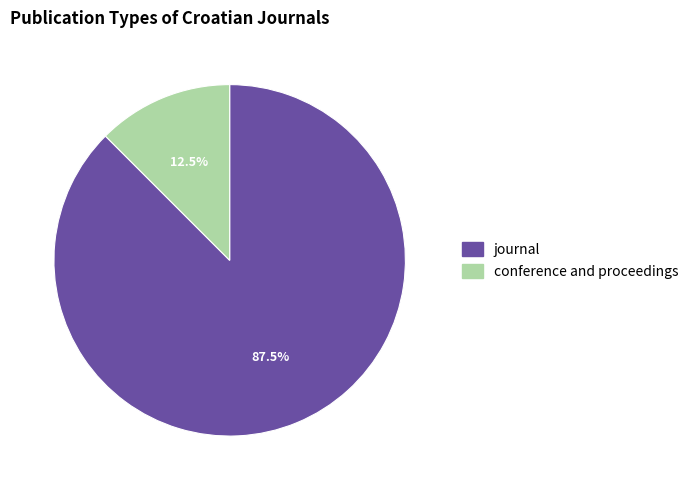

Which slice is the smallest?

conference and proceedings